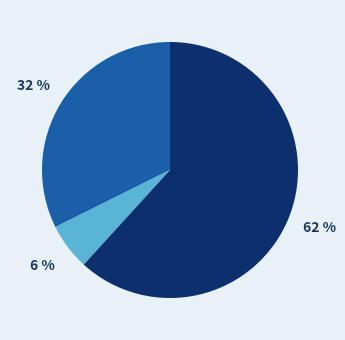

To the nearest percent, what is the difference between the largest and smallest slice percentages?

56%